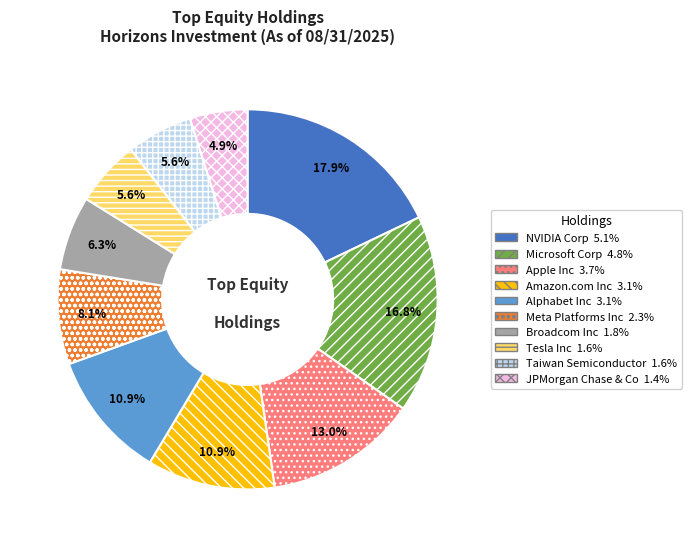

What is the total percentage of Meta Platforms Inc and Apple Inc?

21.1%